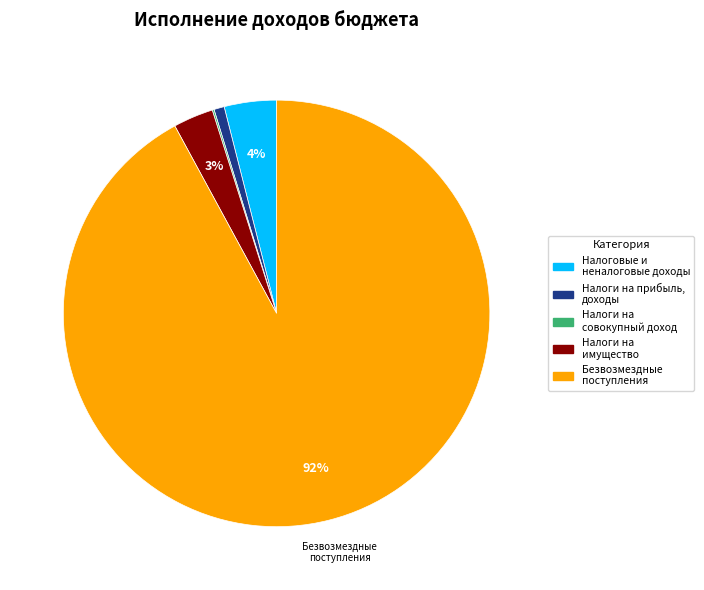

To the nearest percent, what is the average slice percentage?

20%